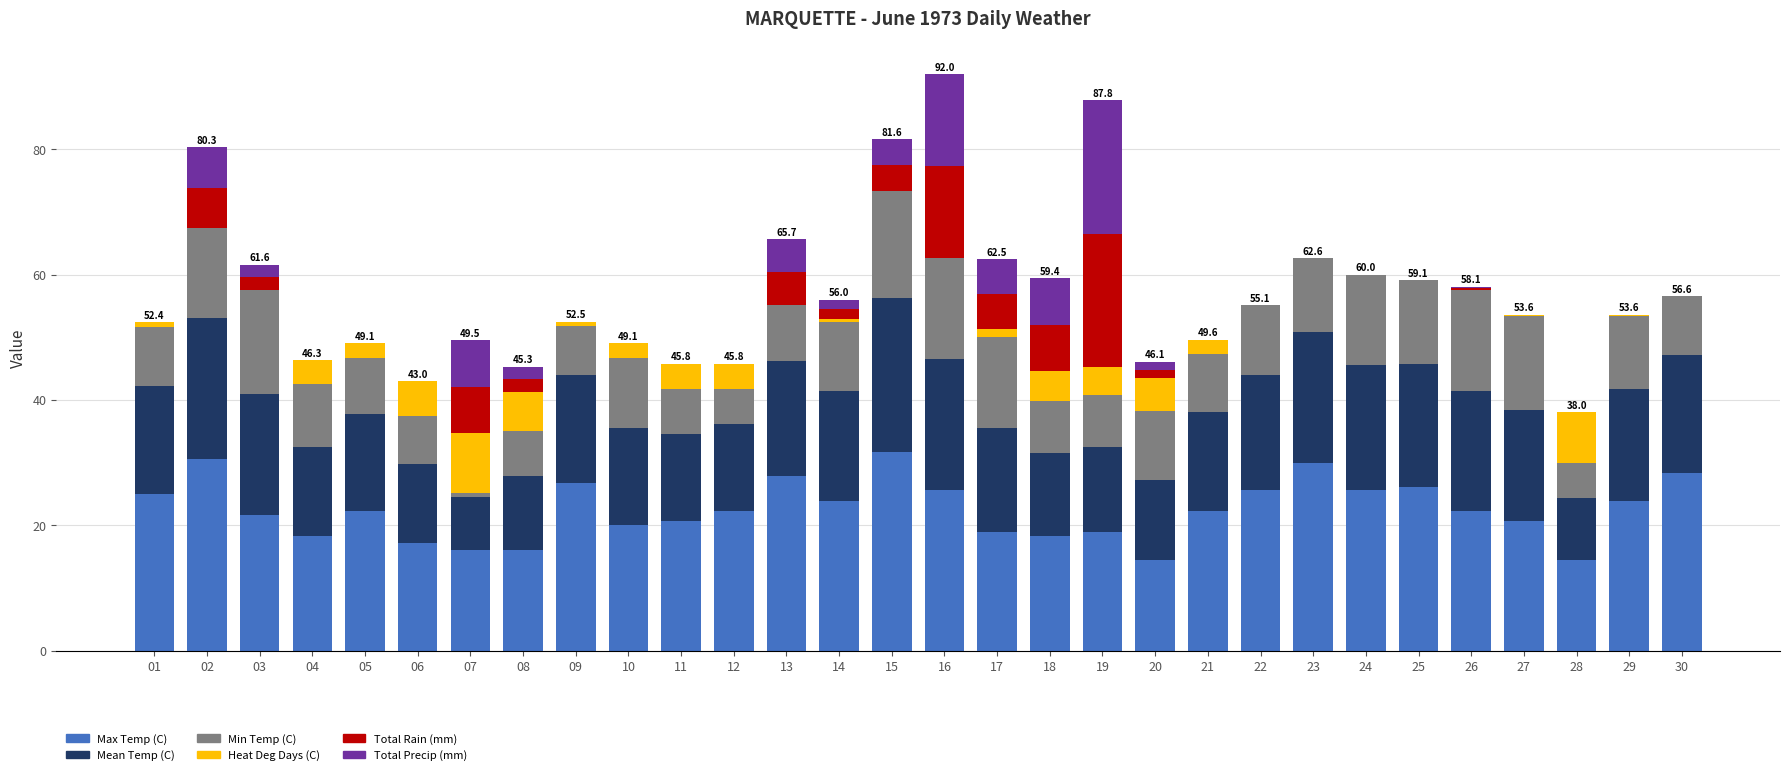

What is the sum of all Max Temp (C) values?

675.1